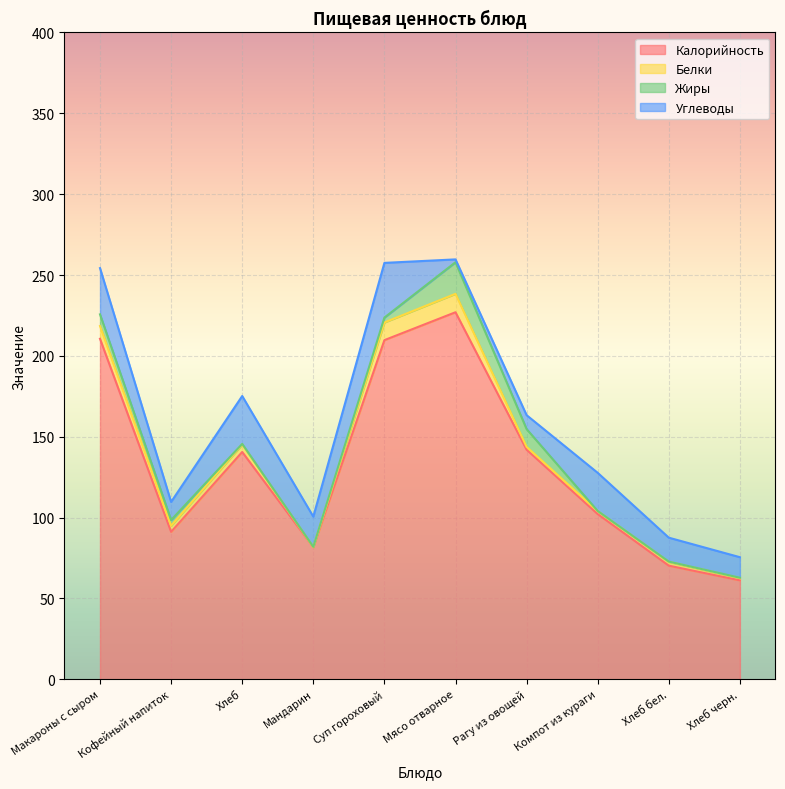

True or false: Углеводы has a value of 18.7 at Мандарин.

True